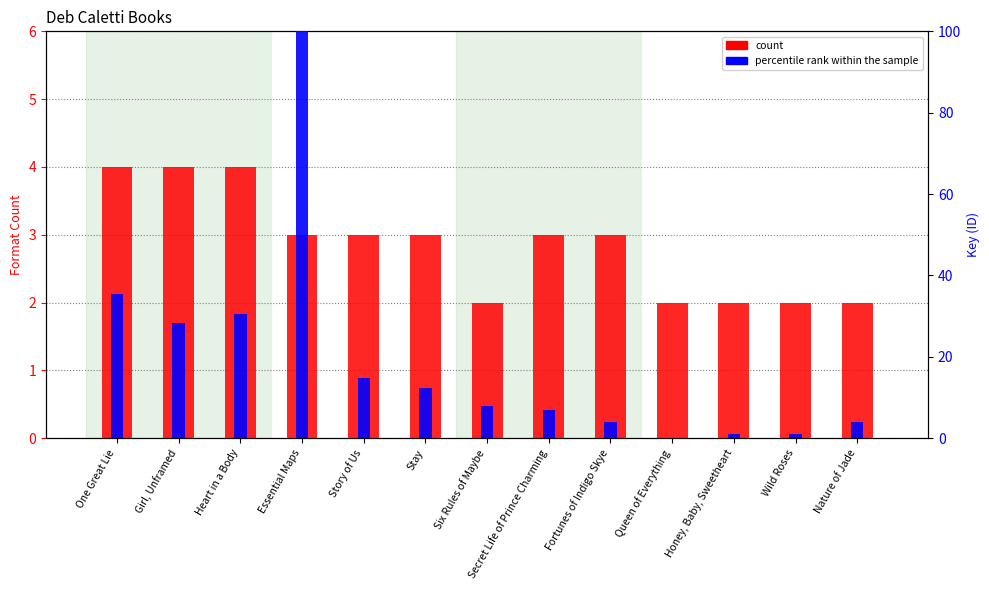

At which category is the sum across all series the highest?

Essential Maps